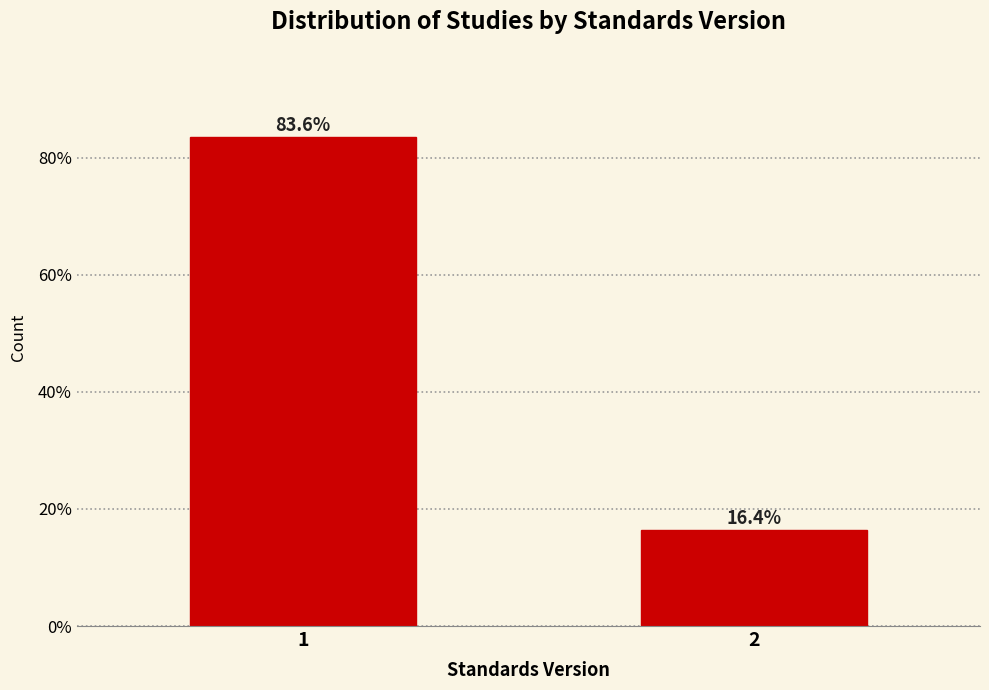

Reading left to right, extract all data points from this chart.

83.6	16.4